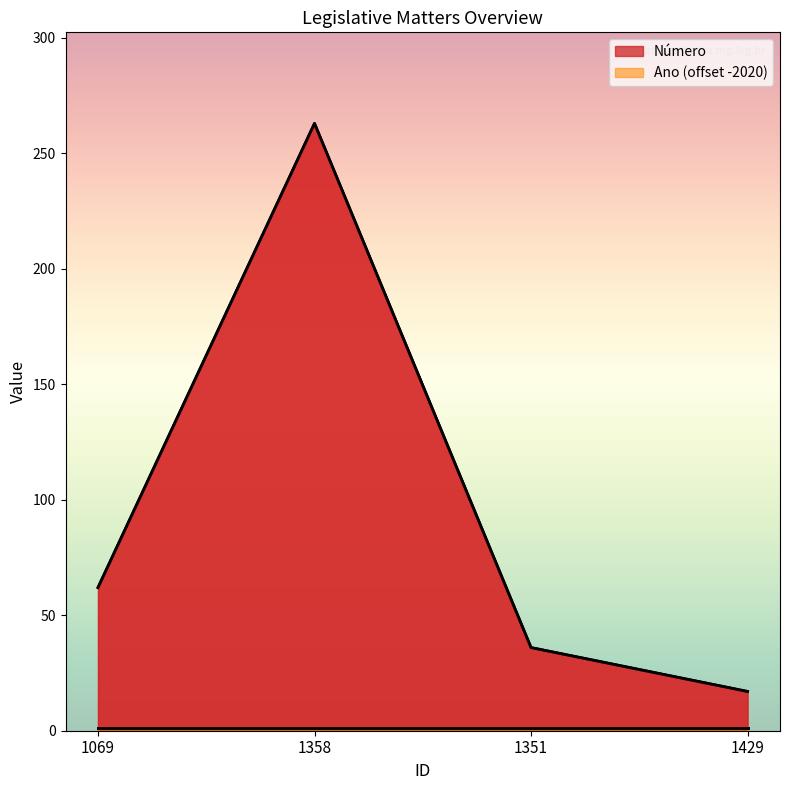

At which label does the data first exceed 62?

1358